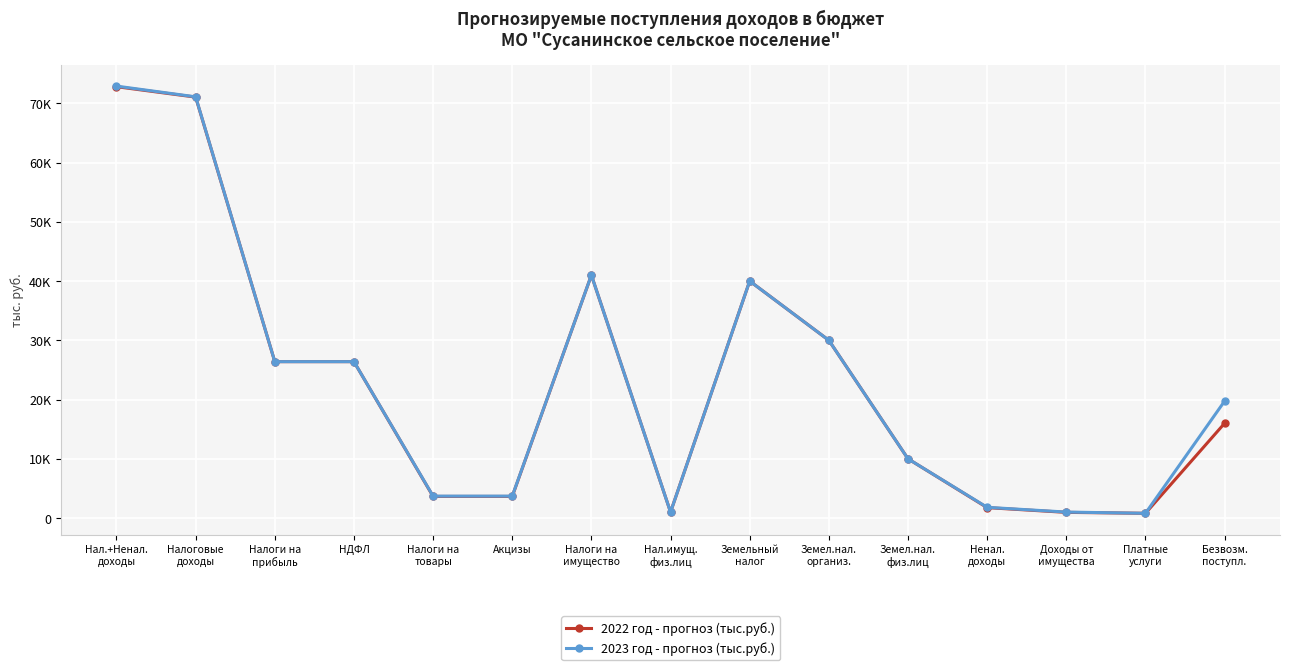

At which label does 2022 год - прогноз (тыс.руб.) reach its peak?

Нал.+Ненал.
доходы